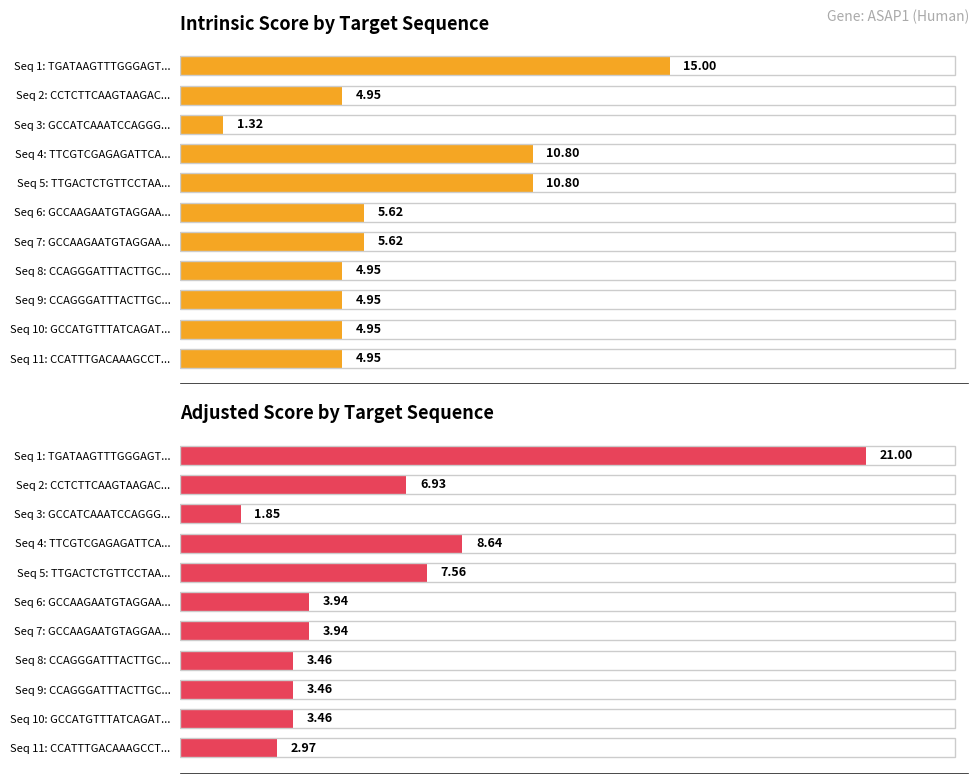

How many groups of bars are there?

11